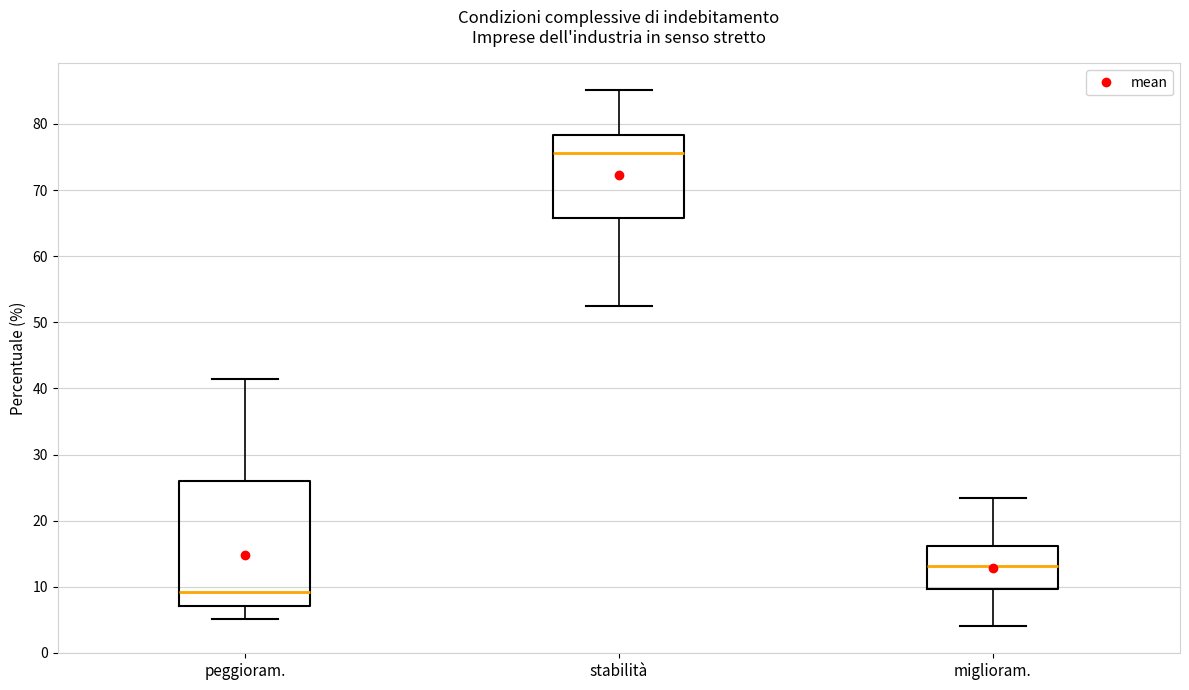

Where does the median line of the box for miglioram. sit on the y-axis? The values are not printed on the chart, so give them approximately, as read against the axis.

13